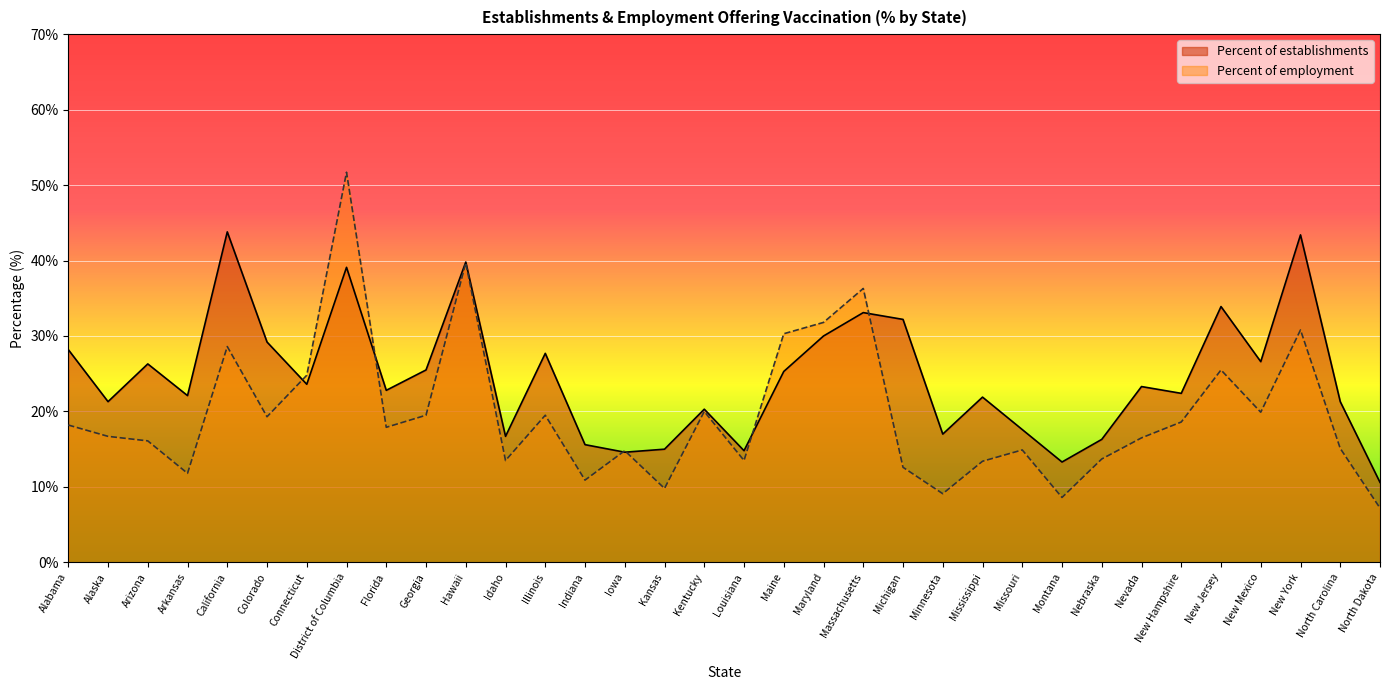

What is the maximum value for Percent of establishments?

43.8